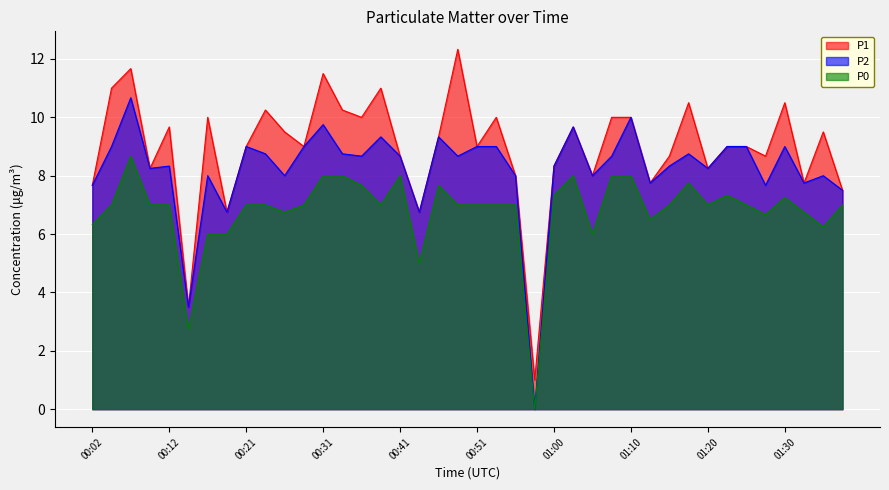

Reading right to left, what are all the values shown in this chart?

P1: 7.5	9.5	7.8	10.5	8.7	9.0	9.0	8.2	10.5	8.7	7.8	10.0	10.0	8.0	9.7	8.3	1.0	8.0	10.0	9.0	12.3	9.3	6.8	8.7	11.0	10.0	10.2	11.5	9.0	9.5	10.2	9.0	6.8	10.0	3.5	9.7	8.2	11.7	11.0	7.7
P2: 7.5	8.0	7.8	9.0	7.7	9.0	9.0	8.2	8.8	8.3	7.8	10.0	8.7	8.0	9.7	8.3	0.0	8.0	9.0	9.0	8.7	9.3	6.8	8.7	9.3	8.7	8.8	9.8	9.0	8.0	8.8	9.0	6.8	8.0	3.5	8.3	8.2	10.7	9.0	7.7
P0: 7.0	6.2	6.8	7.2	6.7	7.0	7.3	7.0	7.8	7.0	6.5	8.0	8.0	6.0	8.0	7.3	0.0	7.0	7.0	7.0	7.0	7.7	5.0	8.0	7.0	7.7	8.0	8.0	7.0	6.8	7.0	7.0	6.0	6.0	2.8	7.0	7.0	8.7	7.0	6.3